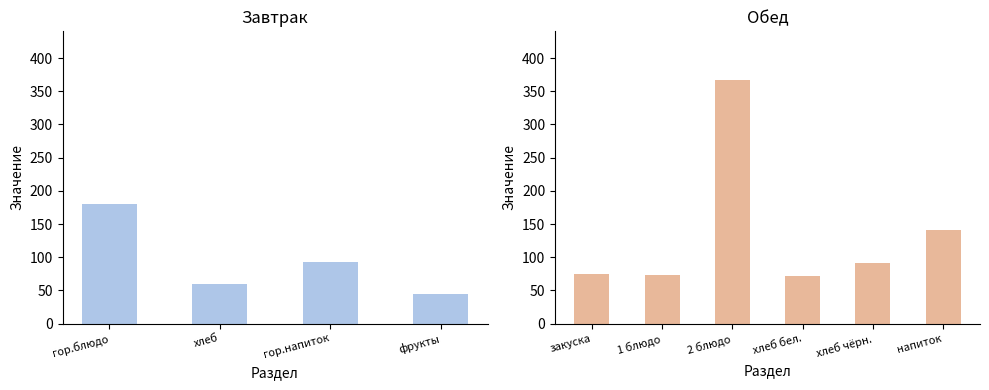

What position from the left is напиток?

10